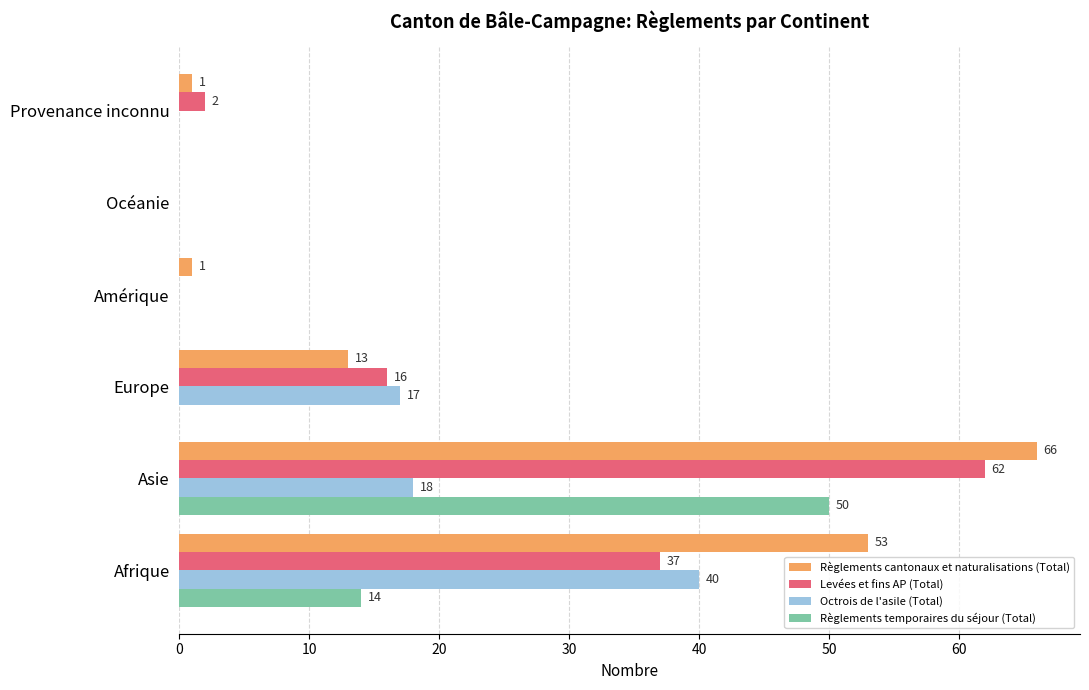

Between Afrique and Asie, which series saw the biggest shift?

Règlements temporaires du séjour (Total)